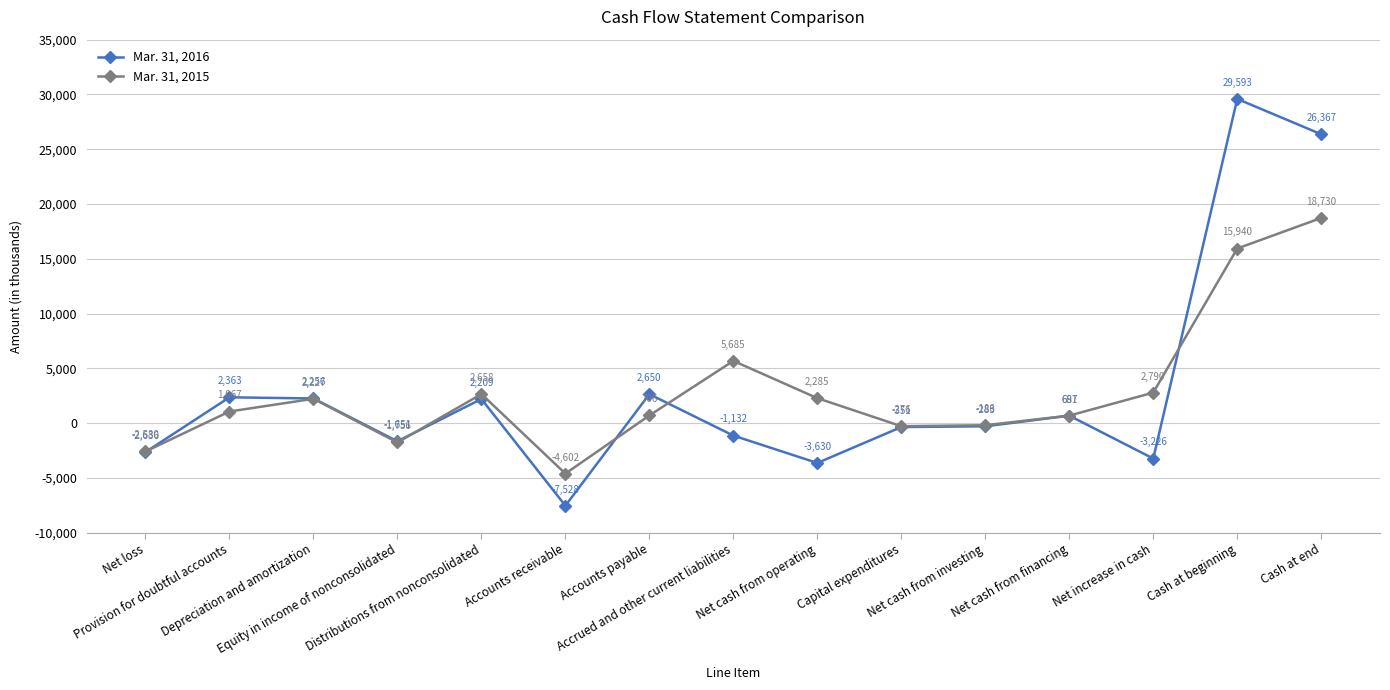

How many values in Mar. 31, 2015 are below zero?

5